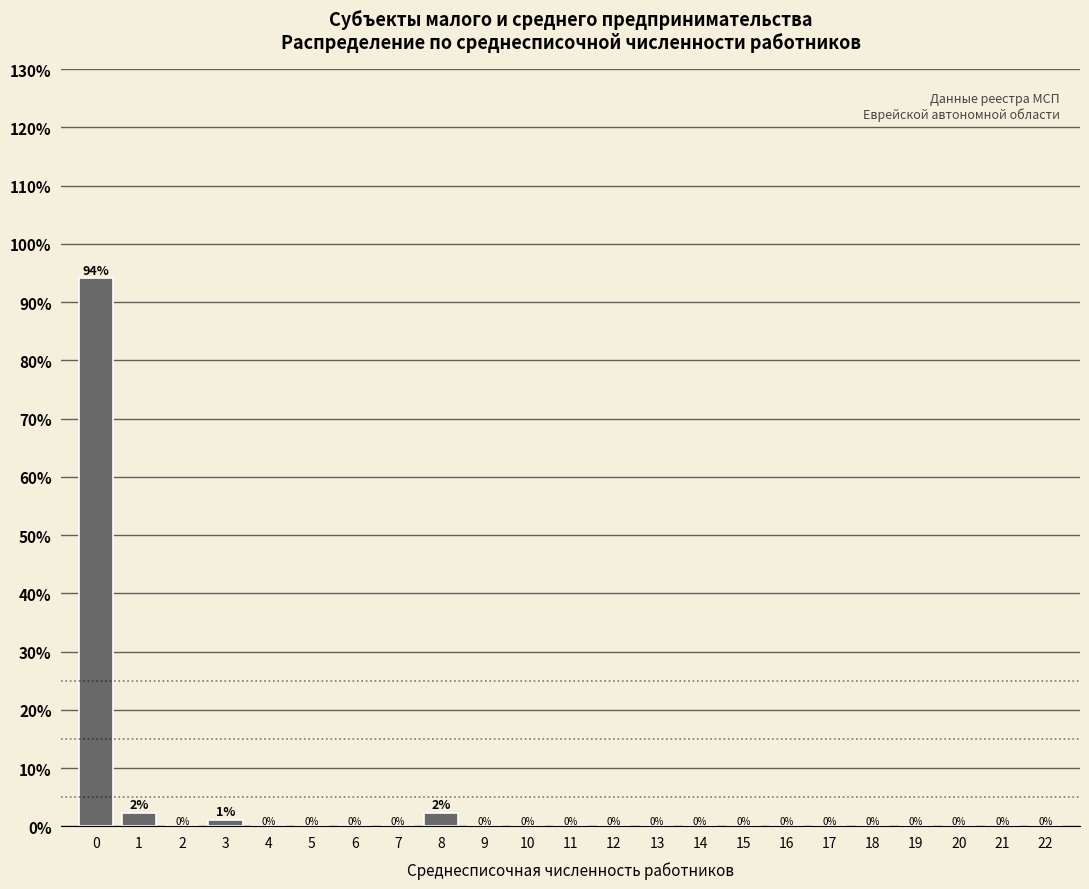

The value at 17 is 0.0. True or false?

True